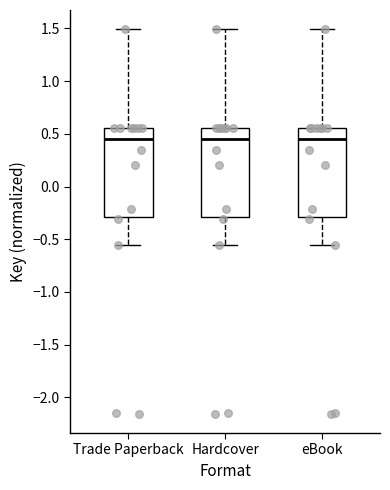

Where does the lower whisker of the box for eBook end on the y-axis? The values are not printed on the chart, so give them approximately, as read against the axis.

-0.55